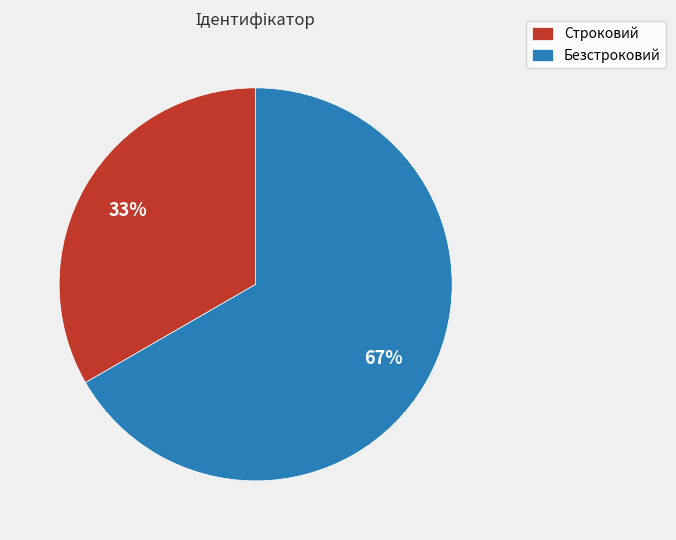

Does any single category account for the majority?

Yes